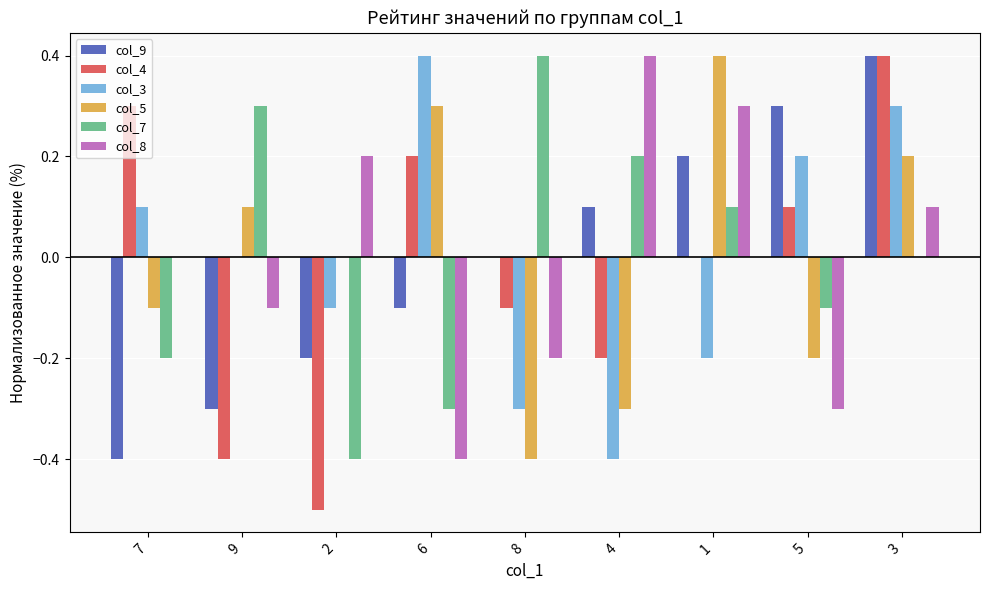

How many groups of bars are there?

9